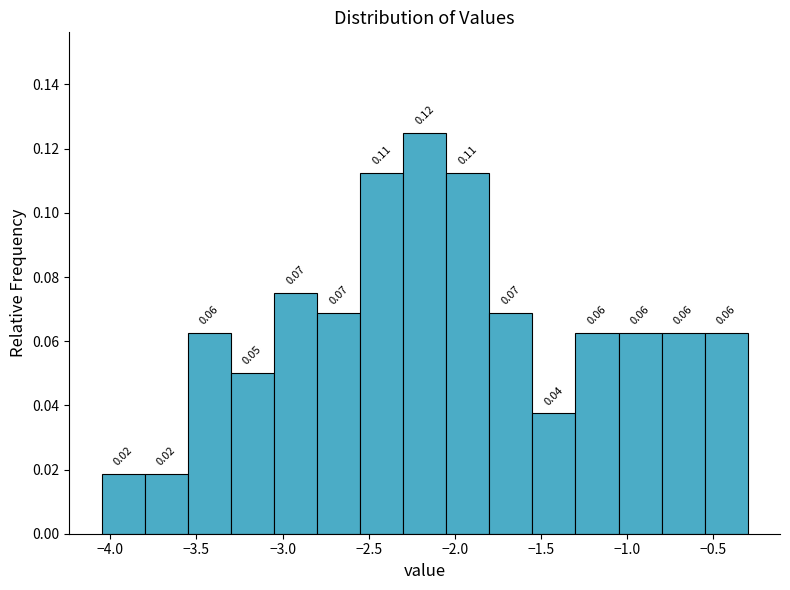

Which range on the x-axis has the tallest bar?

-2.30 to -2.05